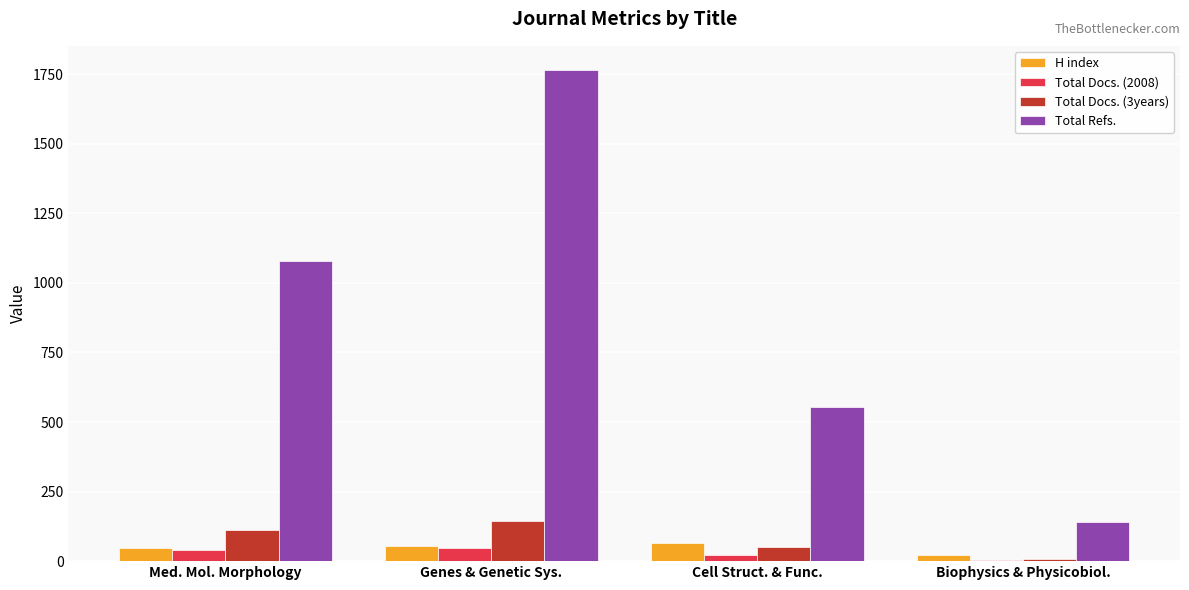

What is the difference between the Total Docs. (2008) values at Genes & Genetic Sys. and Biophysics & Physicobiol.?

45